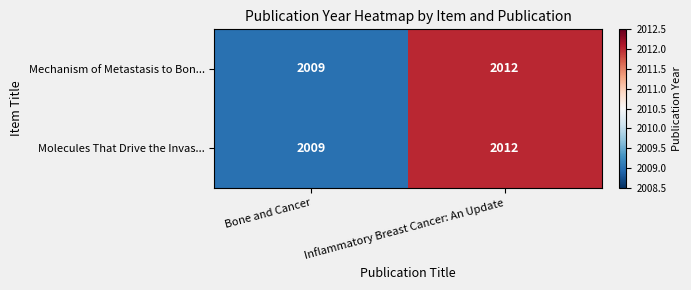

Reading right to left, extract all data points from this chart.

Mechanism of Metastasis to Bon...: Inflammatory Breast Cancer: An Update=2012	Bone and Cancer=2009
Molecules That Drive the Invas...: Inflammatory Breast Cancer: An Update=2012	Bone and Cancer=2009